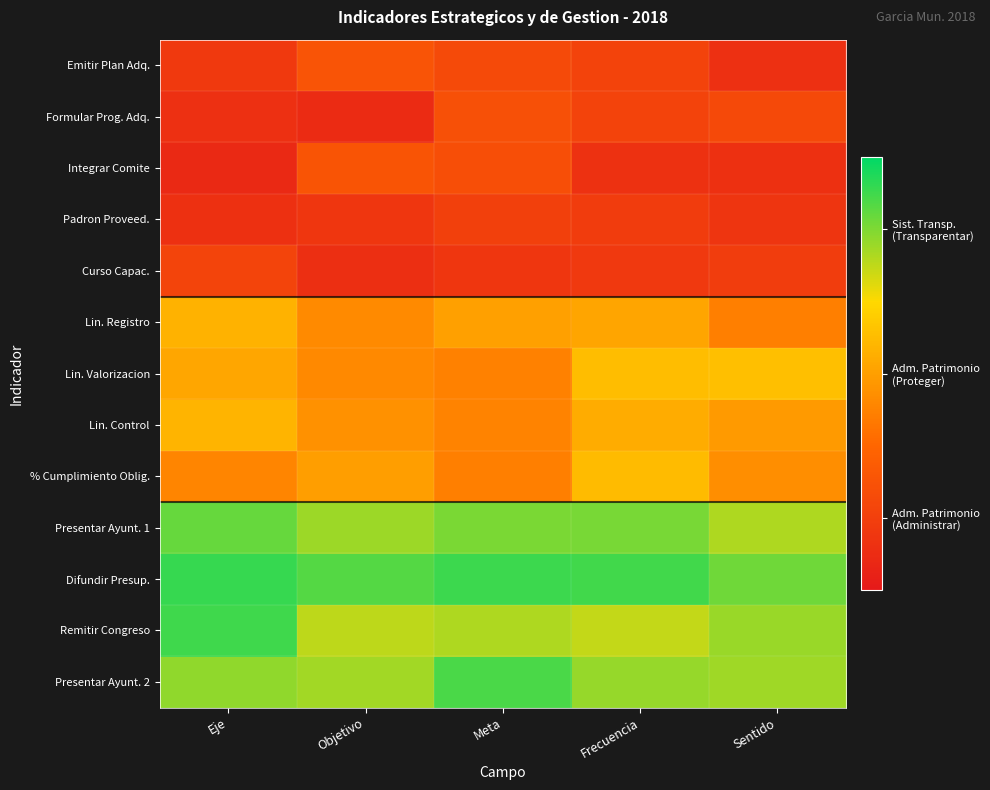

Which has a higher value, Frecuencia or Sentido?

Frecuencia